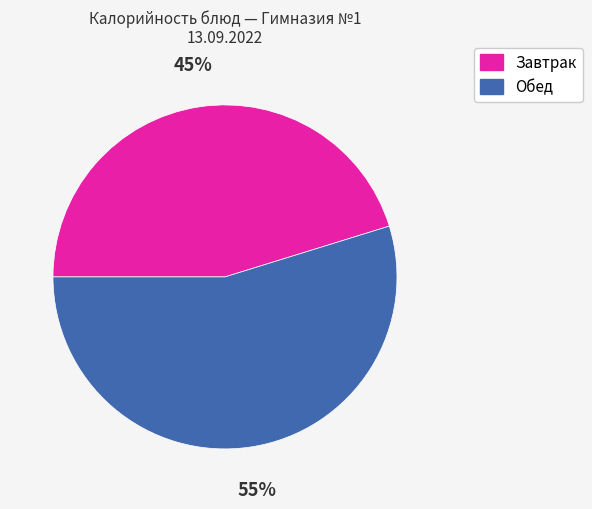

How many slices are in this pie chart?

2